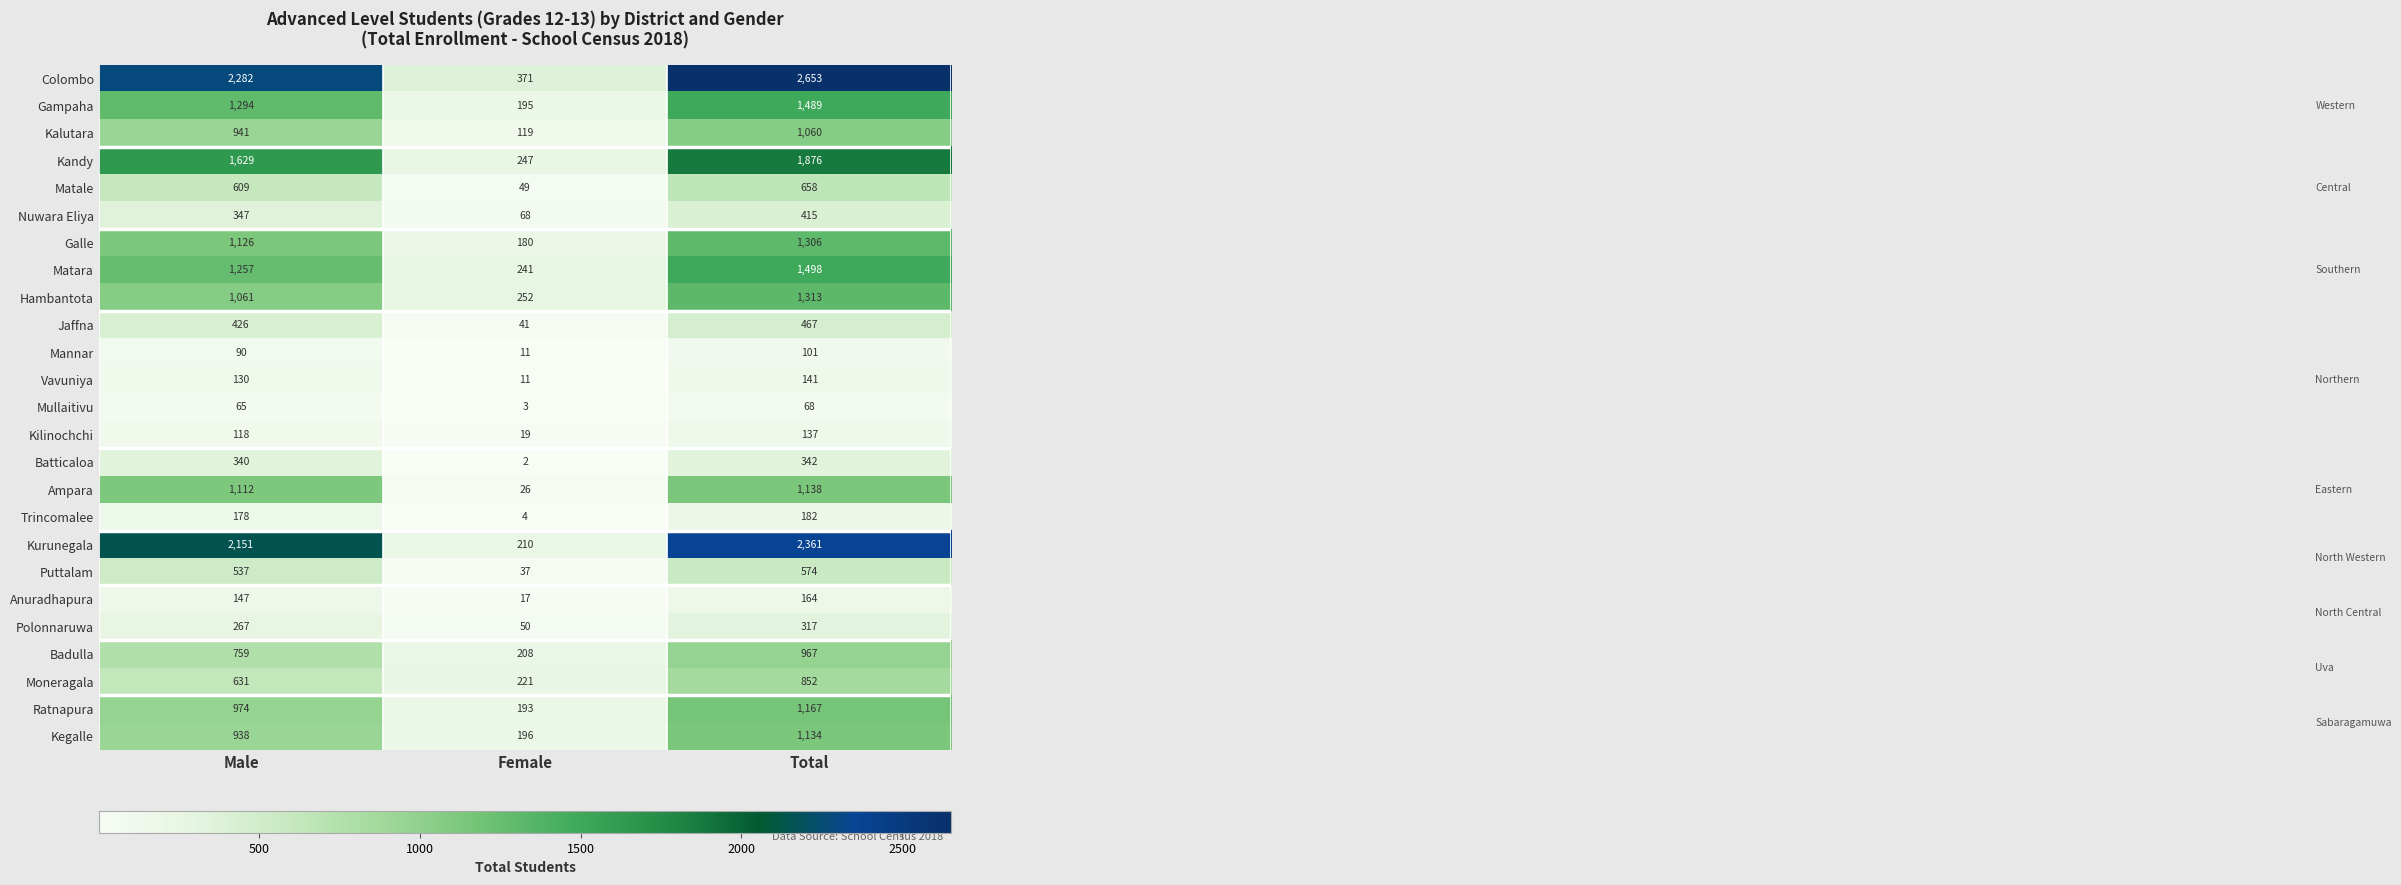

Which category has the lowest value in the Galle series?

Female